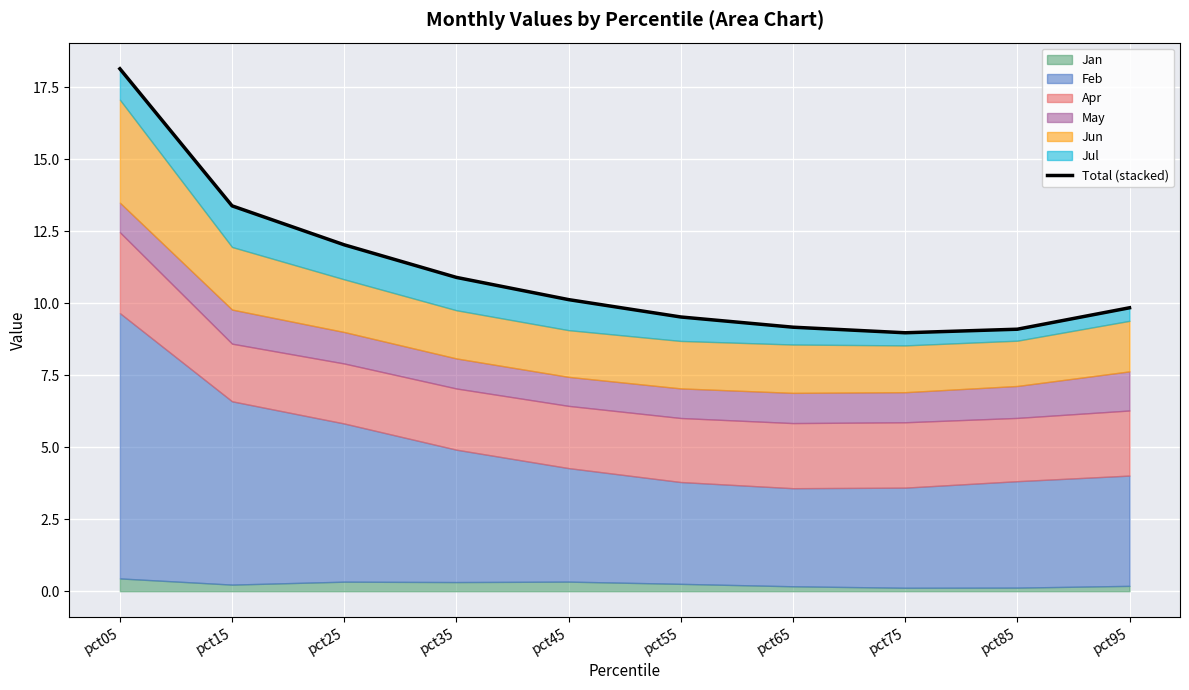

Reading left to right, extract all data points from this chart.

18.1	13.4	12.0	10.9	10.1	9.5	9.2	9.0	9.1	9.8